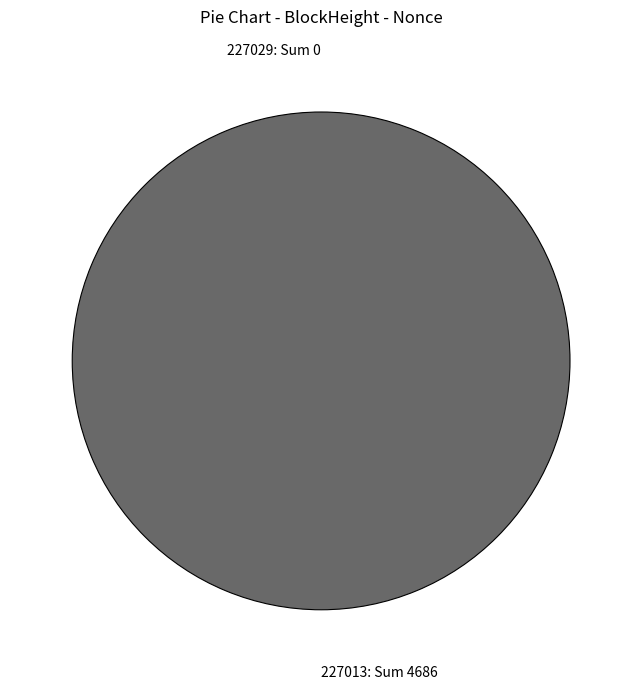

Which category has the biggest portion of the pie?

227013